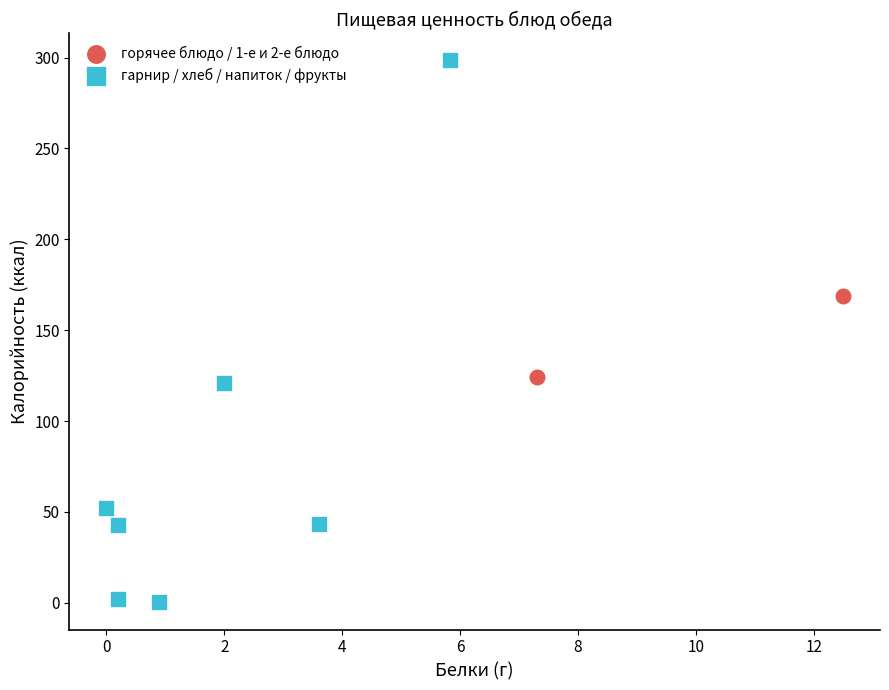

What are all the series names shown in the legend?

горячее блюдо / 1-е и 2-е блюдо, гарнир / хлеб / напиток / фрукты